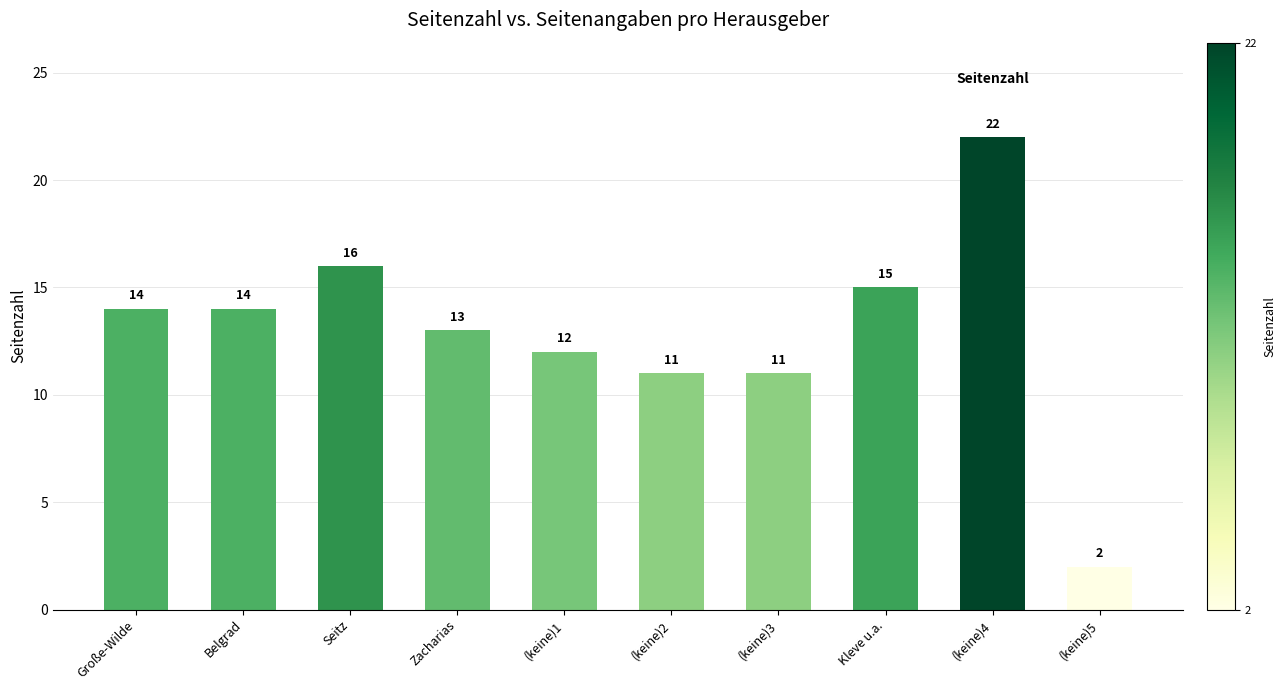

What is the difference between the maximum and minimum values?

20